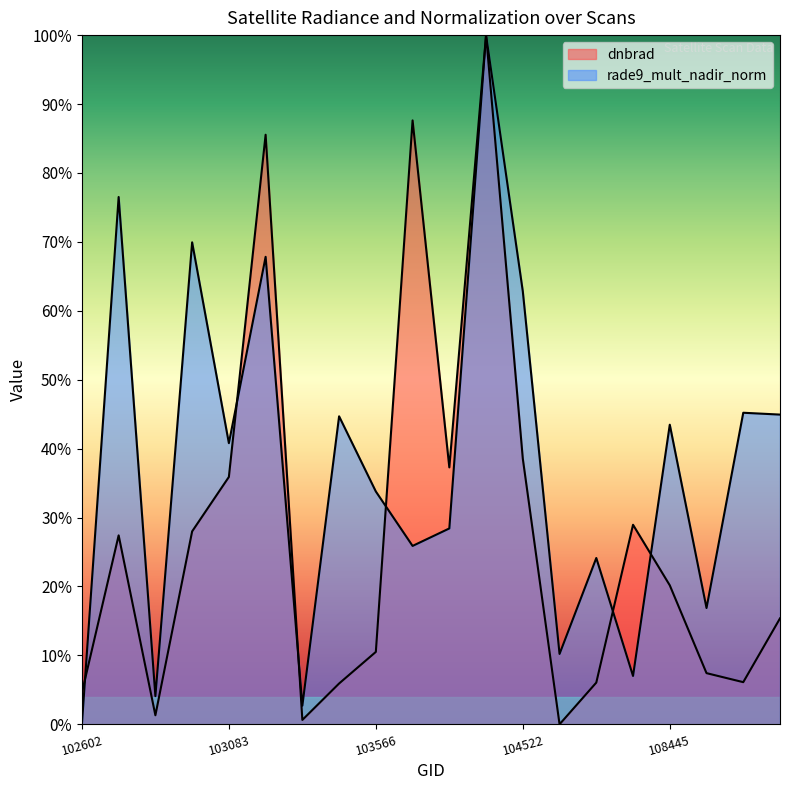

The value of dnbrad at 103811 is 0.2. True or false?

False